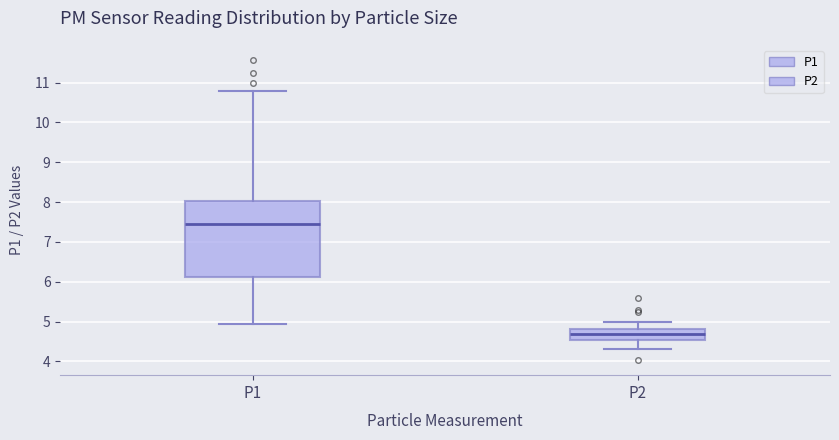

Which box has the lowest median line?

P2